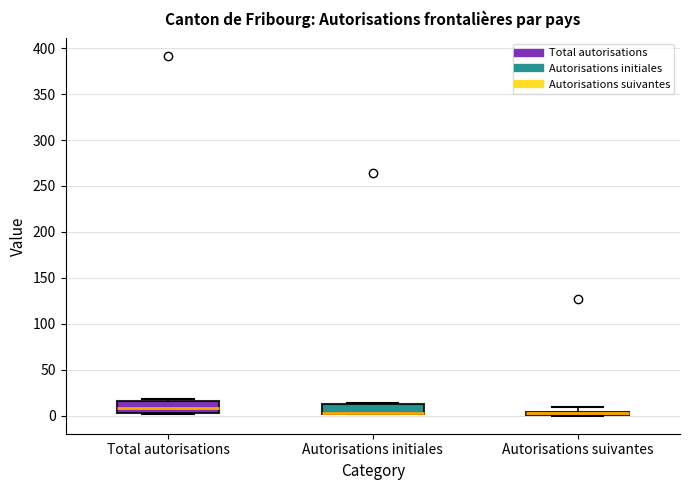

Where is the lower edge of the box for Autorisations suivantes on the y-axis? The values are not printed on the chart, so give them approximately, as read against the axis.

0